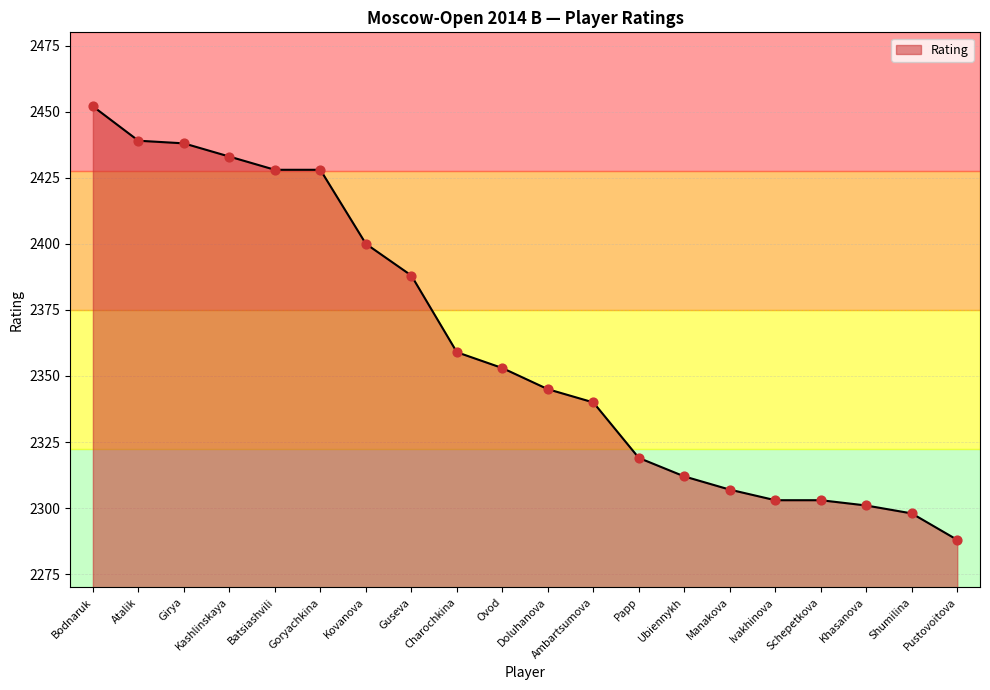

What is the change in value from Ovod to Doluhanova?

-8